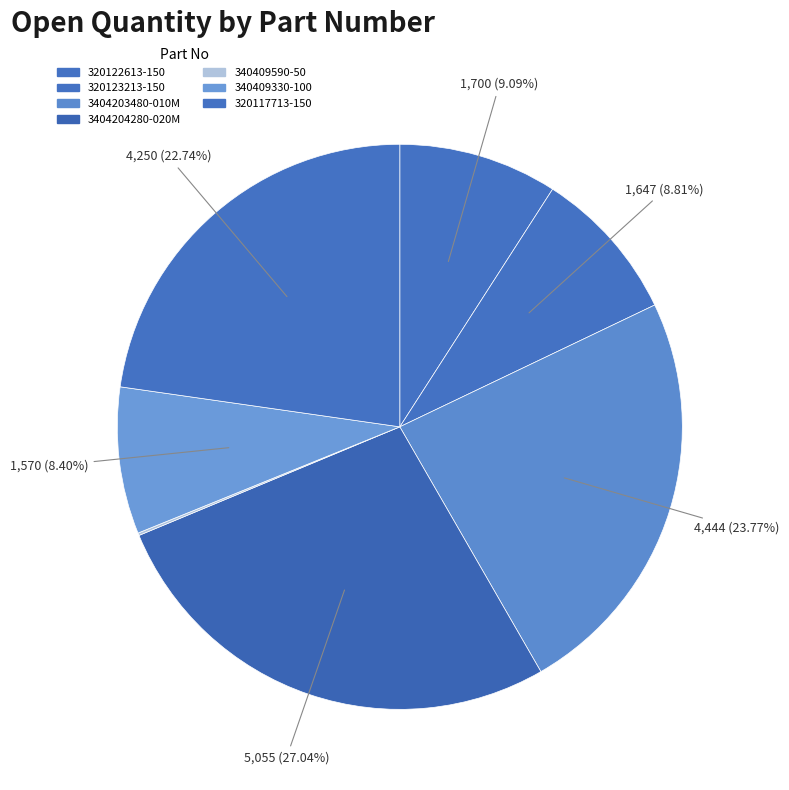

What portion of the pie excludes 3404204280-020M?

73.0%